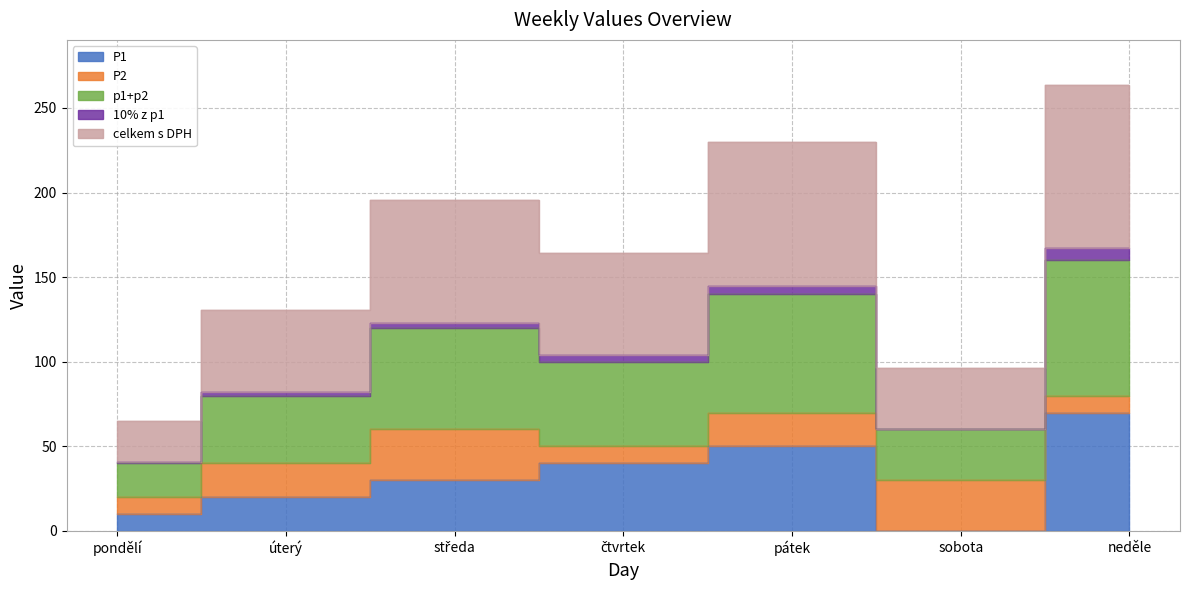

At which label does celkem s DPH reach its peak?

neděle